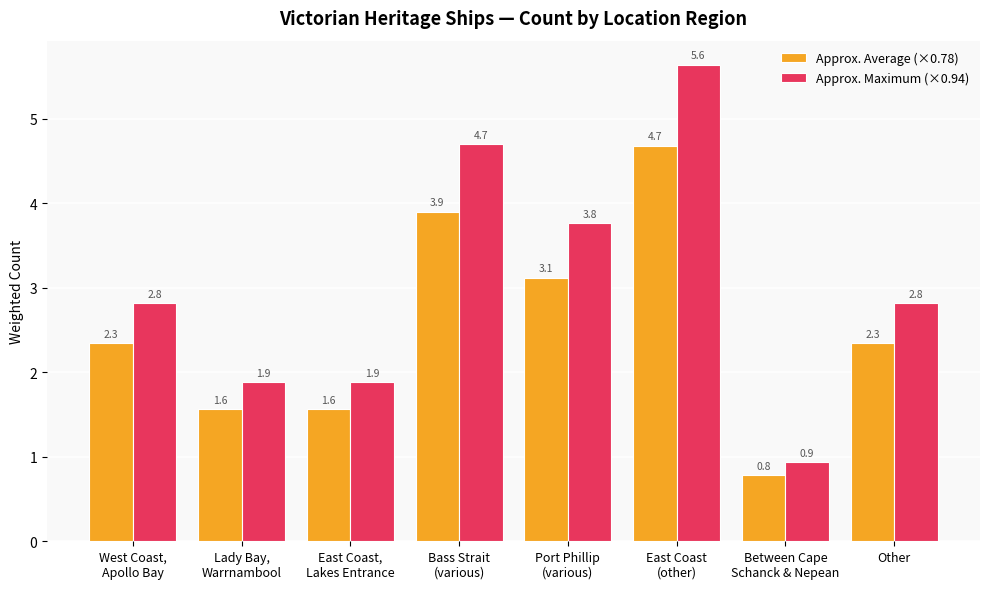

How many distinct data groups are displayed?

2